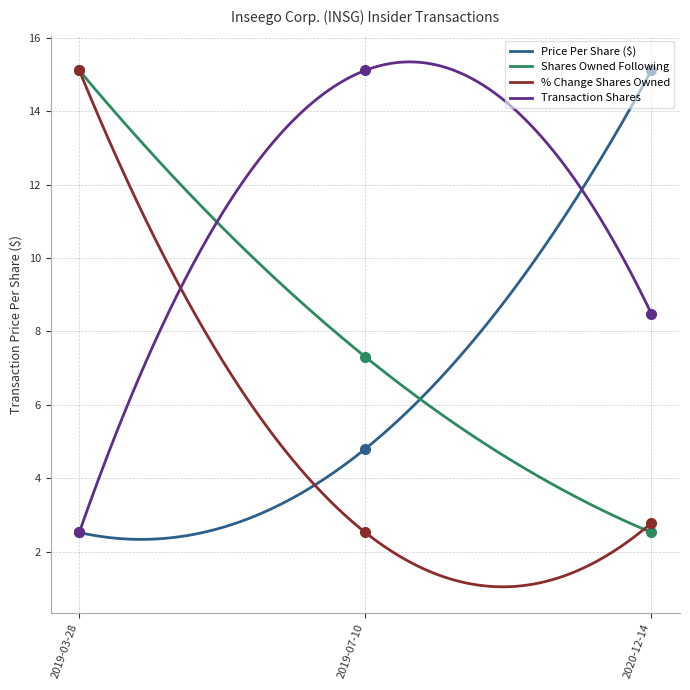

Rank the series by their average value, from lowest to highest.

pctchgSharesOwned, transactionPricePerShare, sharesOwnedFollowingTransaction, transactionShares